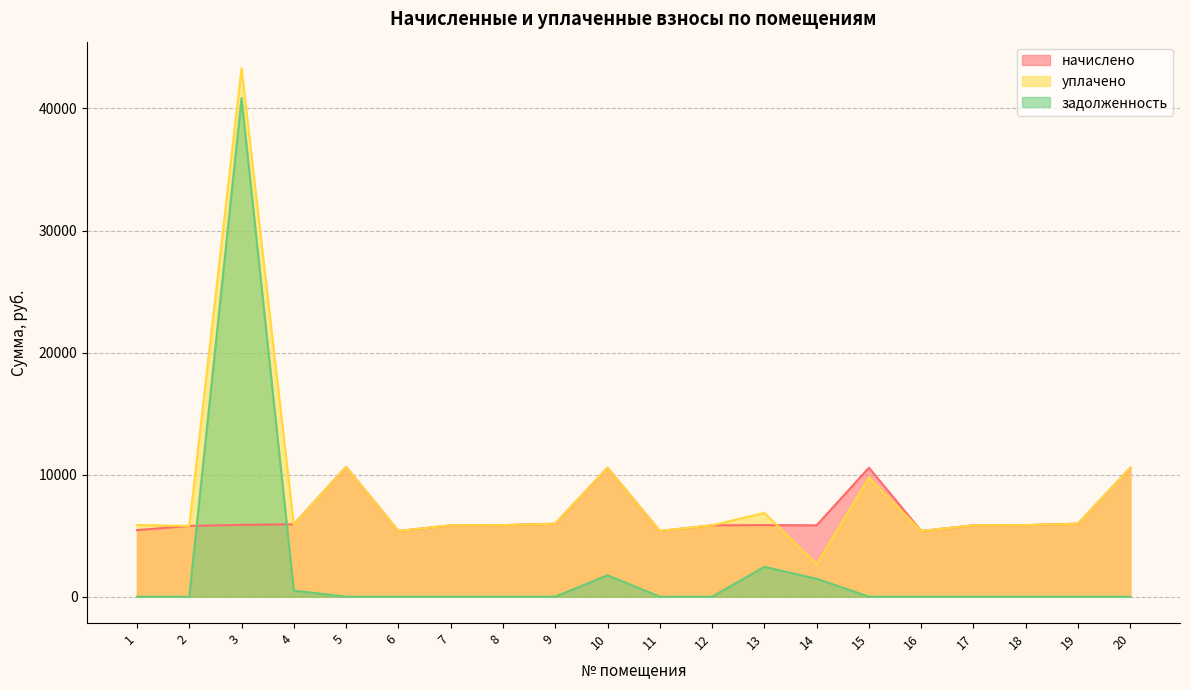

Reading left to right, extract all data points from this chart.

начислено: 5448.2	5796.0	5878.8	5928.5	10631.5	5382.0	5845.7	5862.2	5978.2	10565.3	5382.0	5845.7	5862.2	5845.7	10565.3	5382.0	5845.7	5862.2	5978.2	10565.3
уплачено: 5869.4	5796.0	43310.0	5892.7	10631.5	5382.0	5845.7	5862.2	5978.2	10565.3	5382.0	5845.7	6861.4	2657.9	9748.6	5382.0	5845.7	5862.2	5978.2	10565.3
задолженность: 0.0	0.0	40850.4	494.0	0.0	0.0	0.0	0.0	0.0	1753.0	0.0	0.0	2442.6	1461.4	0.0	0.0	0.0	0.0	0.0	0.0